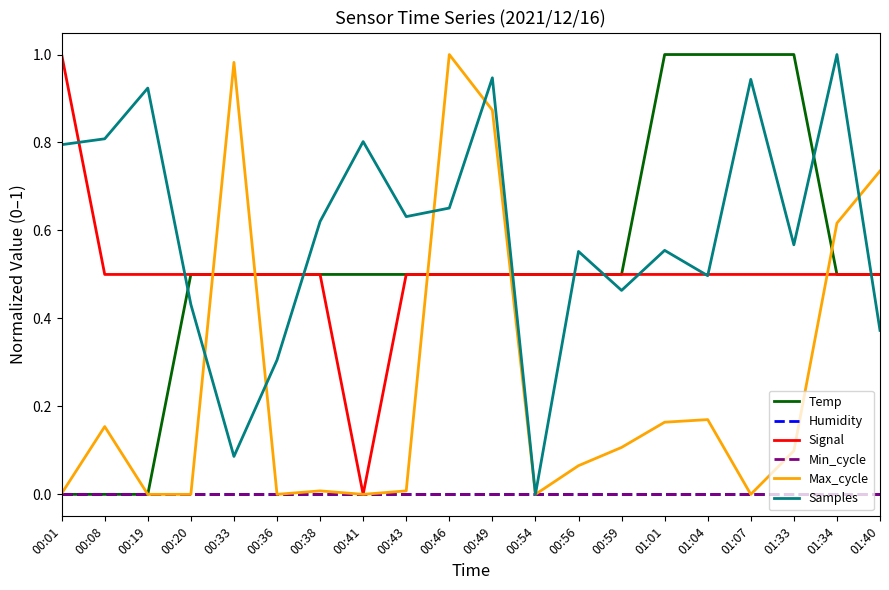

Does the chart have visible grid lines?

No